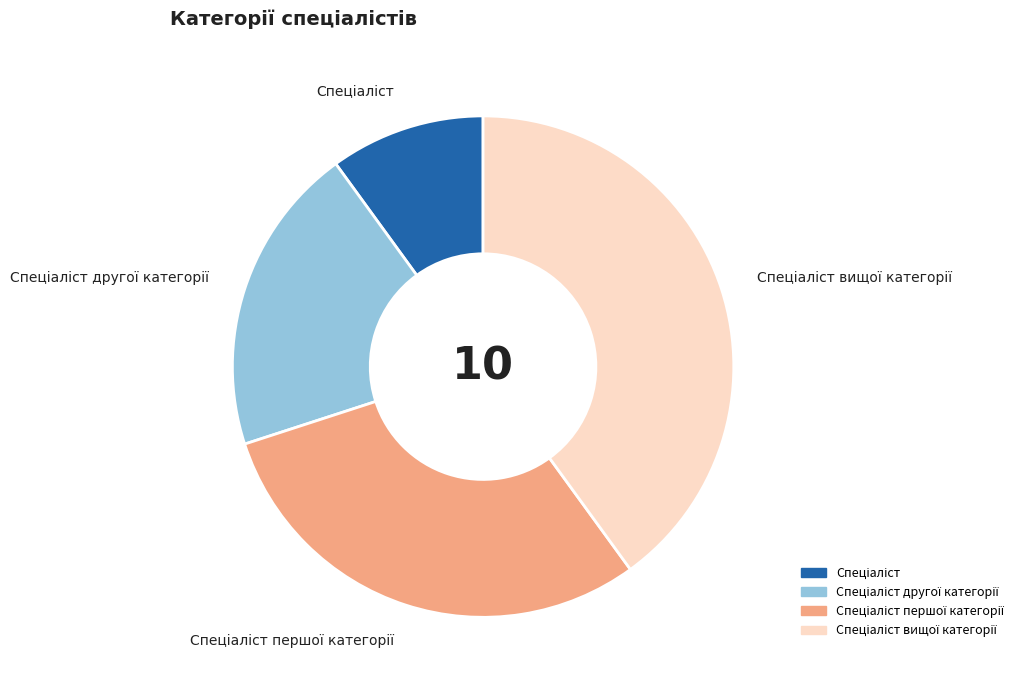

Does any single category account for the majority?

No